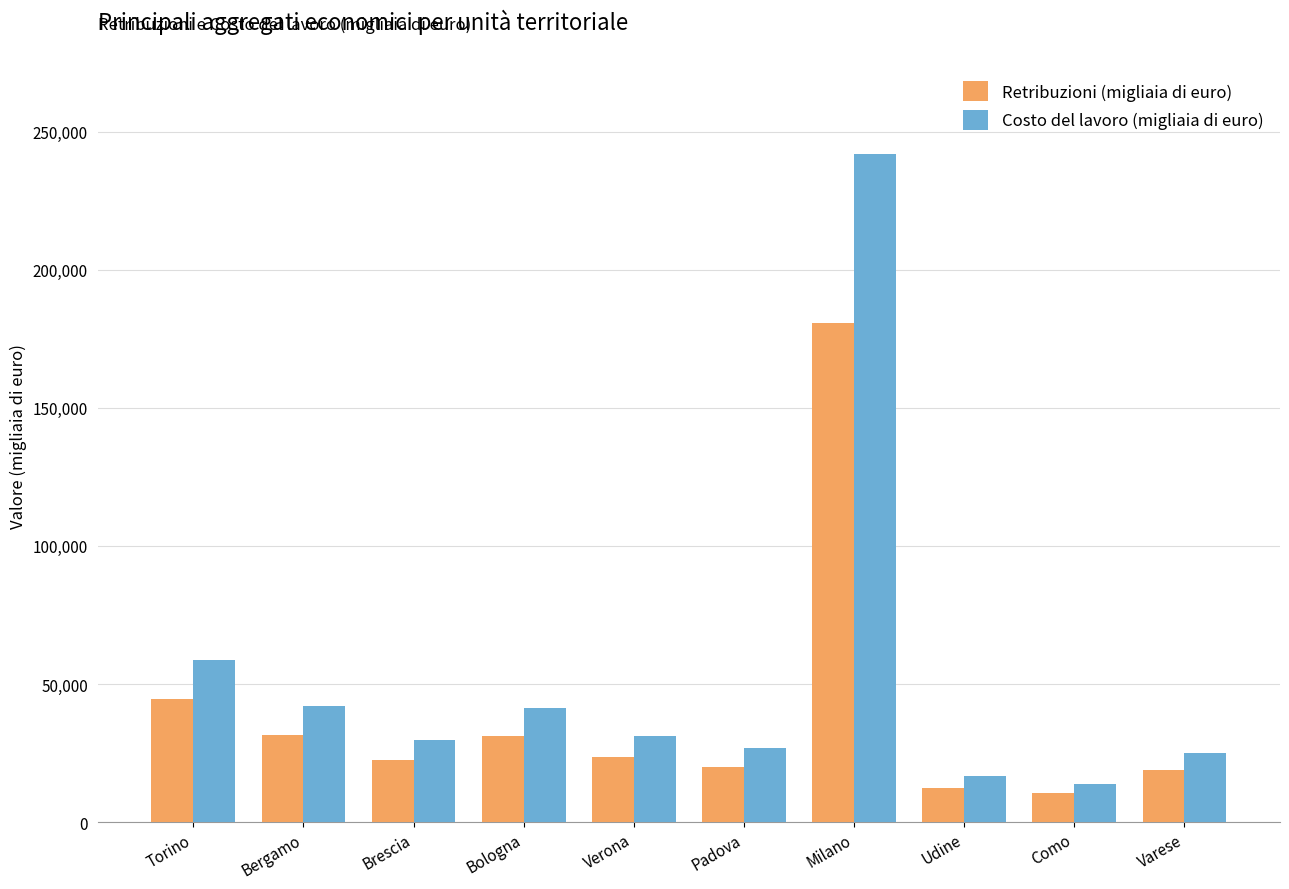

What are all the series names shown in the legend?

Retribuzioni (migliaia di euro), Costo del lavoro (migliaia di euro)